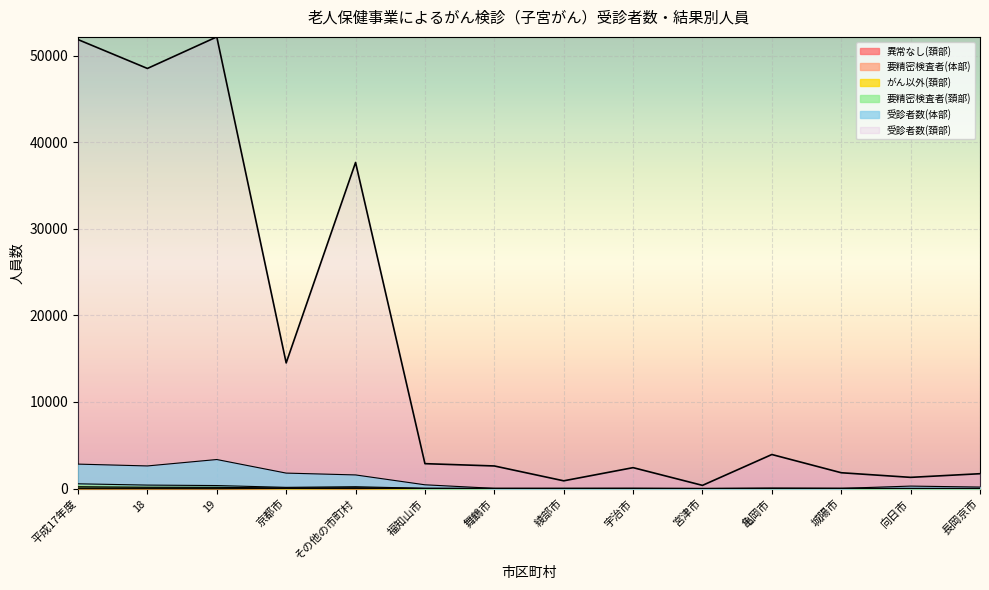

What is the difference between the highest and lowest values at 舞鶴市?

2602